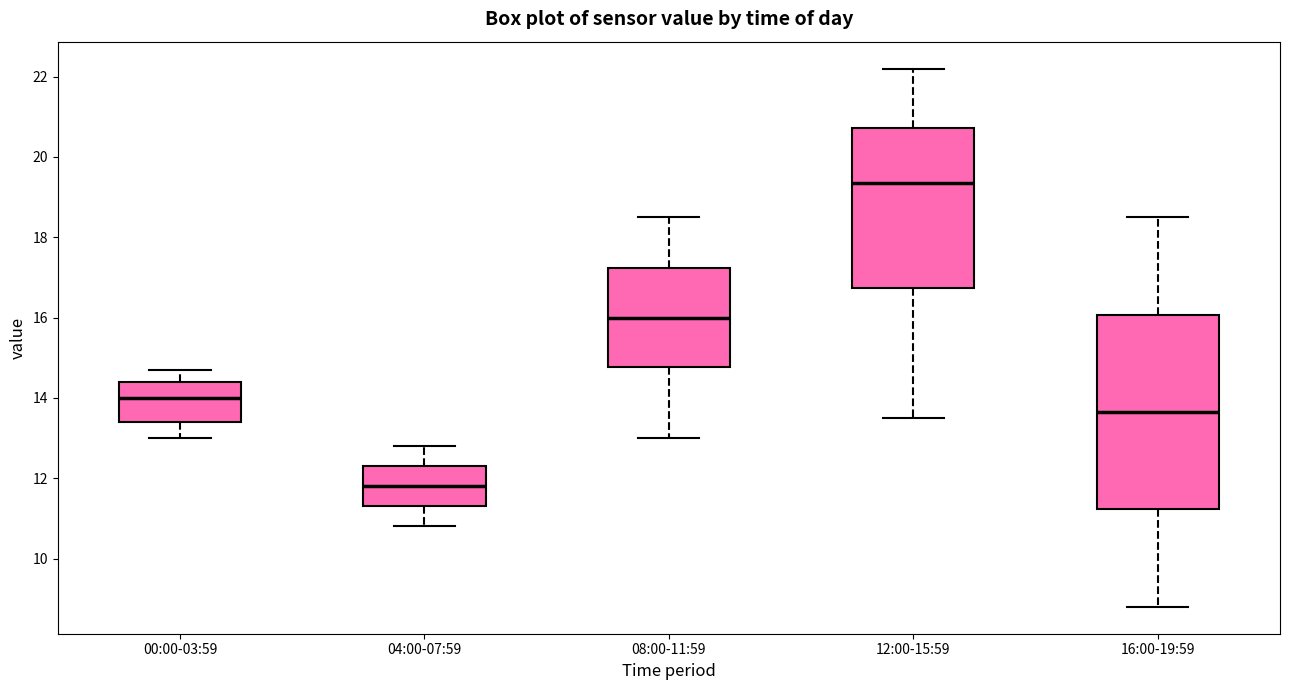

Comparing the boxes themselves (not the whiskers), which one is the tallest?

16:00-19:59